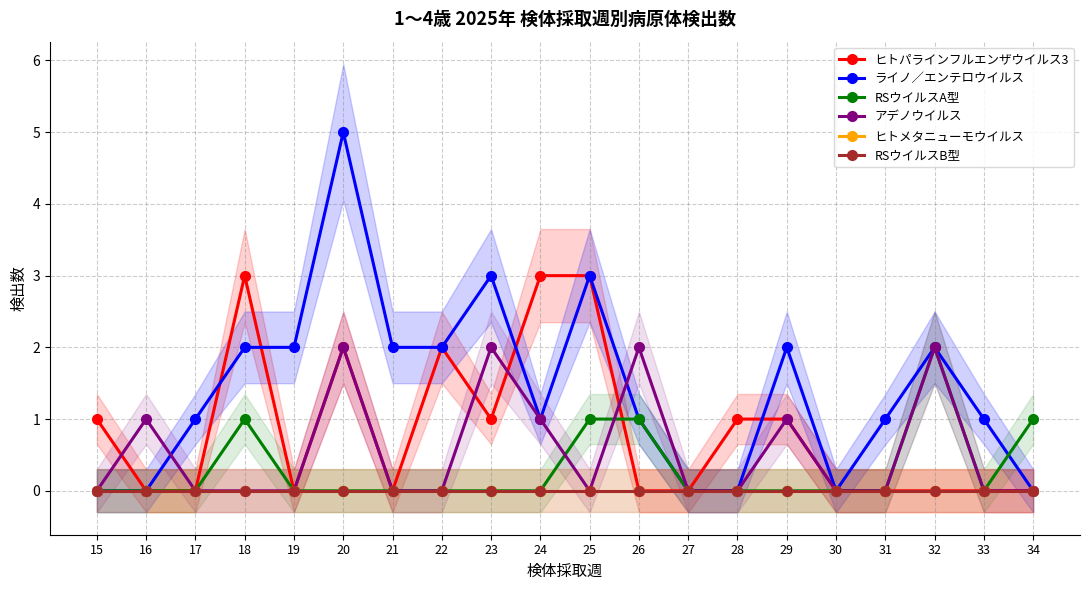

Reading left to right, list all the values displayed in this chart.

ヒトパラインフルエンザウイルス3: 1	0	0	3	0	2	0	2	1	3	3	0	0	1	1	0	0	0	0	0
ライノ／エンテロウイルス: 0	0	1	2	2	5	2	2	3	1	3	1	0	0	2	0	1	2	1	0
RSウイルスA型: 0	0	0	1	0	0	0	0	0	0	1	1	0	0	0	0	0	2	0	1
アデノウイルス: 0	1	0	0	0	2	0	0	2	1	0	2	0	0	1	0	0	2	0	0
ヒトメタニューモウイルス: 0	0	0	0	0	0	0	0	0	0	0	0	0	0	0	0	0	0	0	0
RSウイルスB型: 0	0	0	0	0	0	0	0	0	0	0	0	0	0	0	0	0	0	0	0